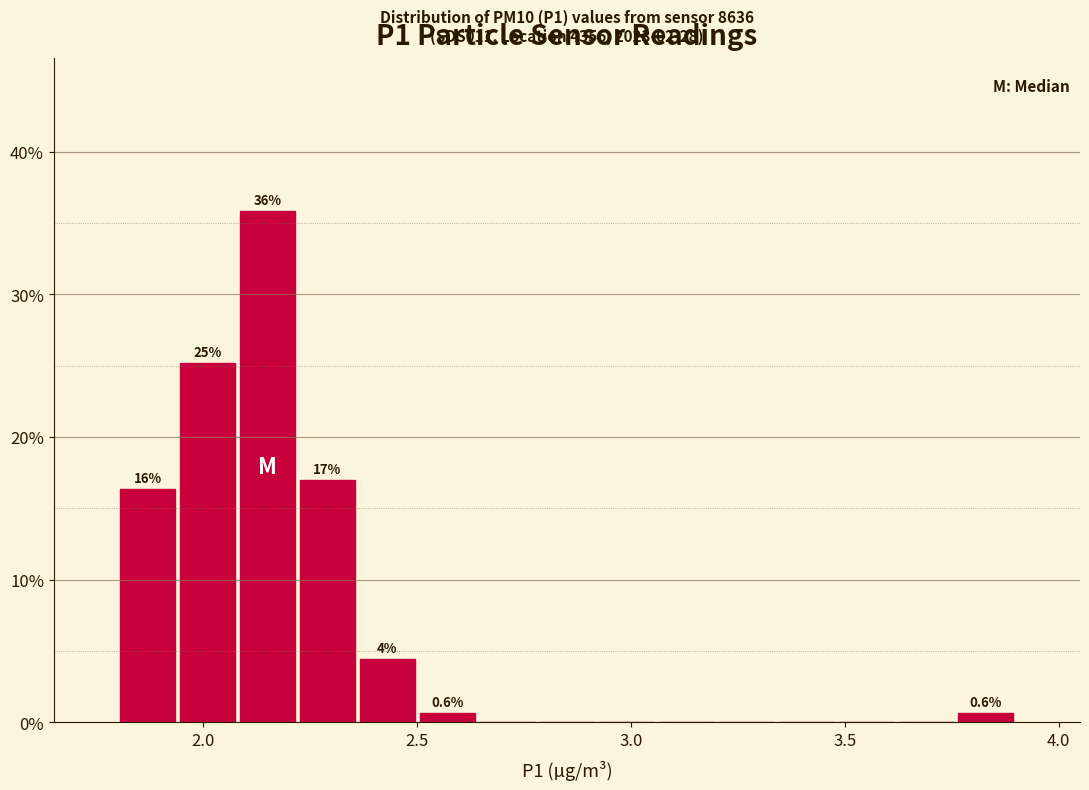

Around what value on the x-axis is the tallest bar? Give the approximate position of its centre, as read against the axis.

2.15